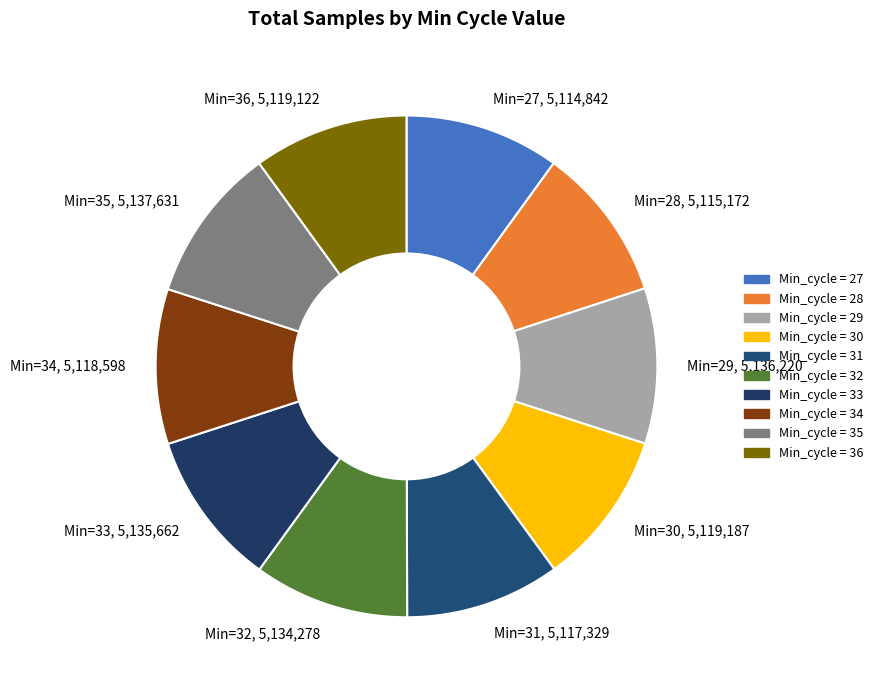

Does any single category account for the majority?

No